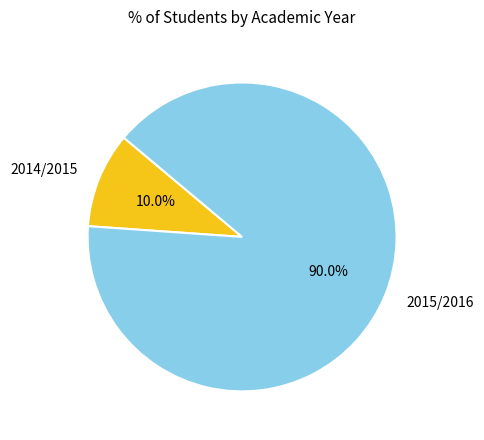

What percentage is the 2015/2016 slice, to the nearest percent?

90%